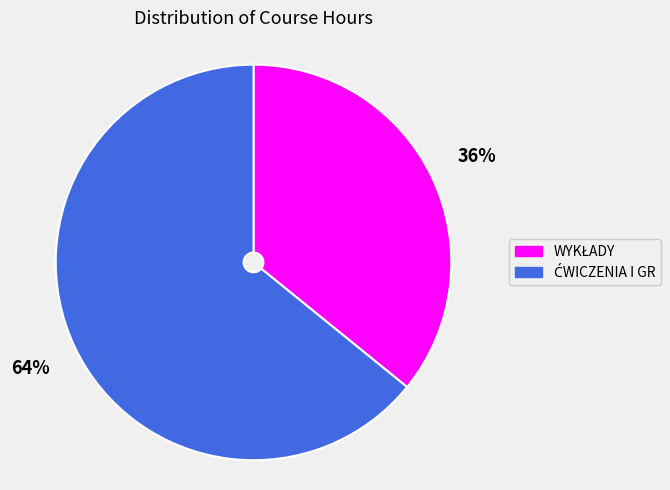

Is there a majority slice in this chart?

Yes